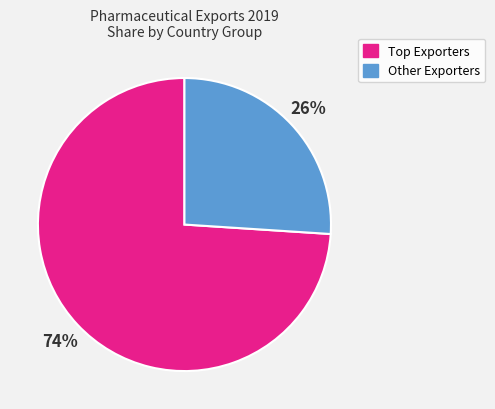

To the nearest percent, what is the difference between the largest and smallest slice percentages?

48%